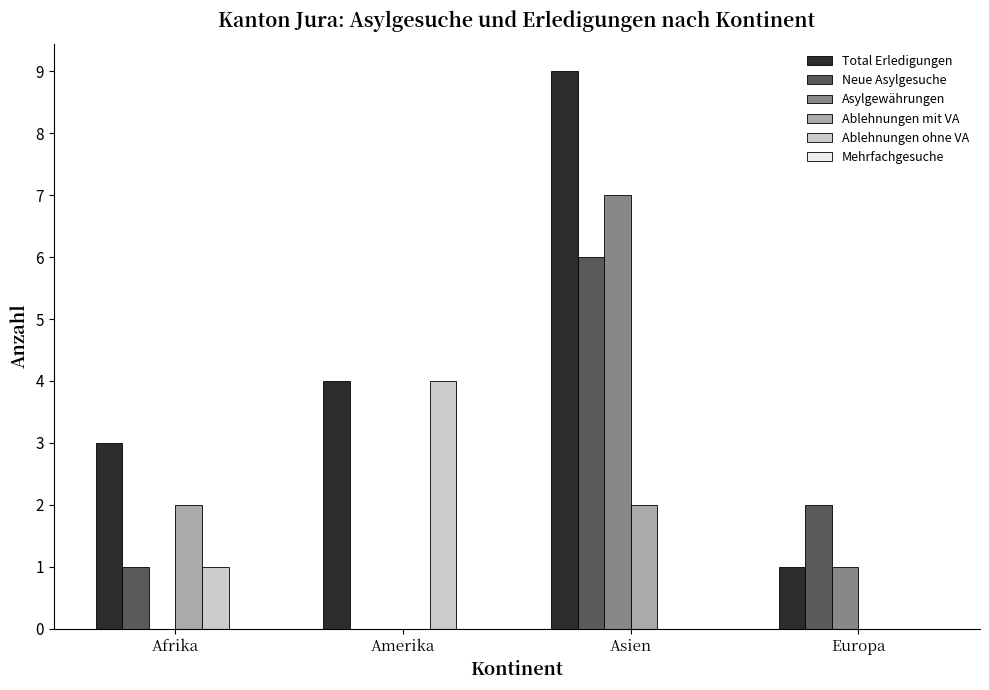

Which label corresponds to the largest value in the chart?

Asien